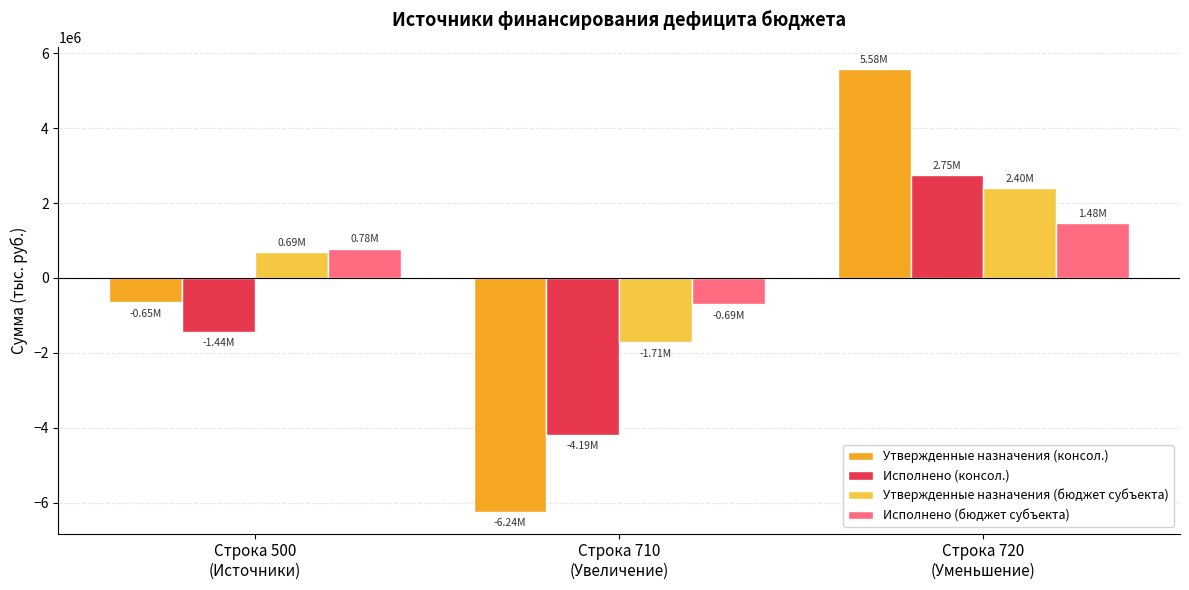

Reading left to right, what are all the values shown in this chart?

Утвержденные назначения (консол.): Строка 500
(Источники)=-654690.9	Строка 710
(Увеличение)=-6239200.0	Строка 720
(Уменьшение)=5584509.1
Исполнено (консол.): Строка 500
(Источники)=-1436686.3	Строка 710
(Увеличение)=-4186393.2	Строка 720
(Уменьшение)=2749707.0
Утвержденные назначения (бюджет субъекта): Строка 500
(Источники)=685600.0	Строка 710
(Увеличение)=-1713800.0	Строка 720
(Уменьшение)=2399400.0
Исполнено (бюджет субъекта): Строка 500
(Источники)=784881.0	Строка 710
(Увеличение)=-691319.0	Строка 720
(Уменьшение)=1476200.0